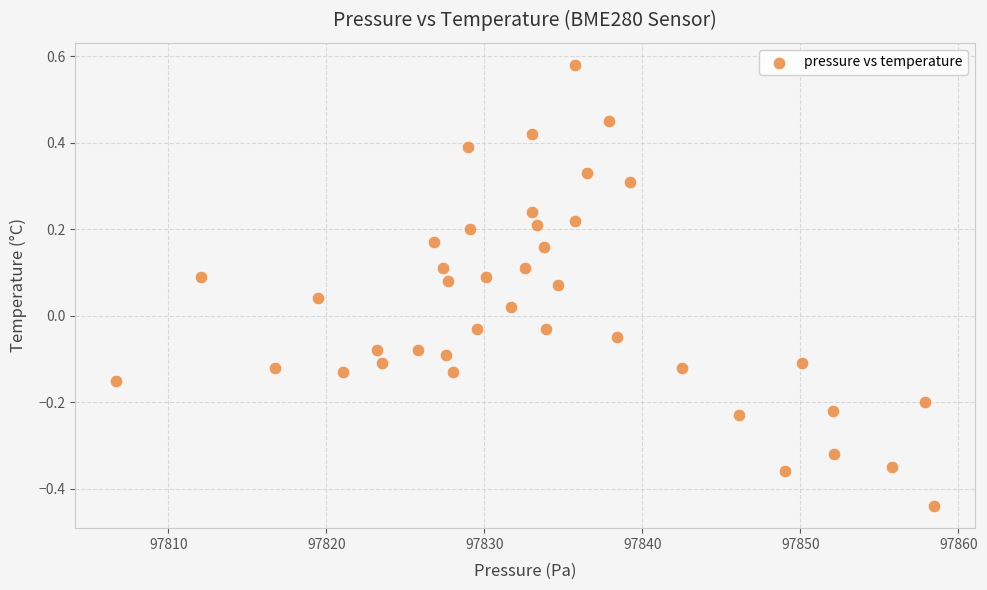

What is the range of Y values (max minus min)?

1.0